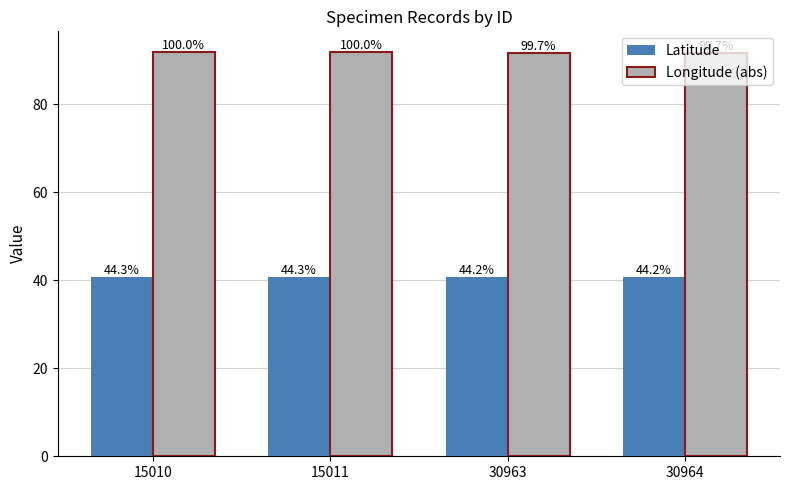

Which label corresponds to the largest value in the chart?

15010